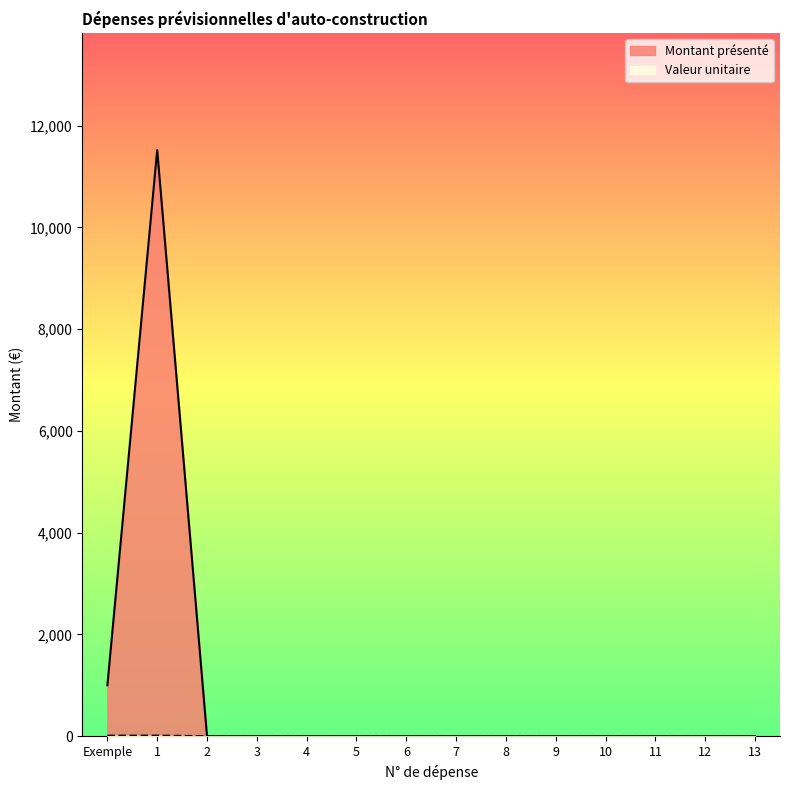

Between 8 and 6, which is larger?

8